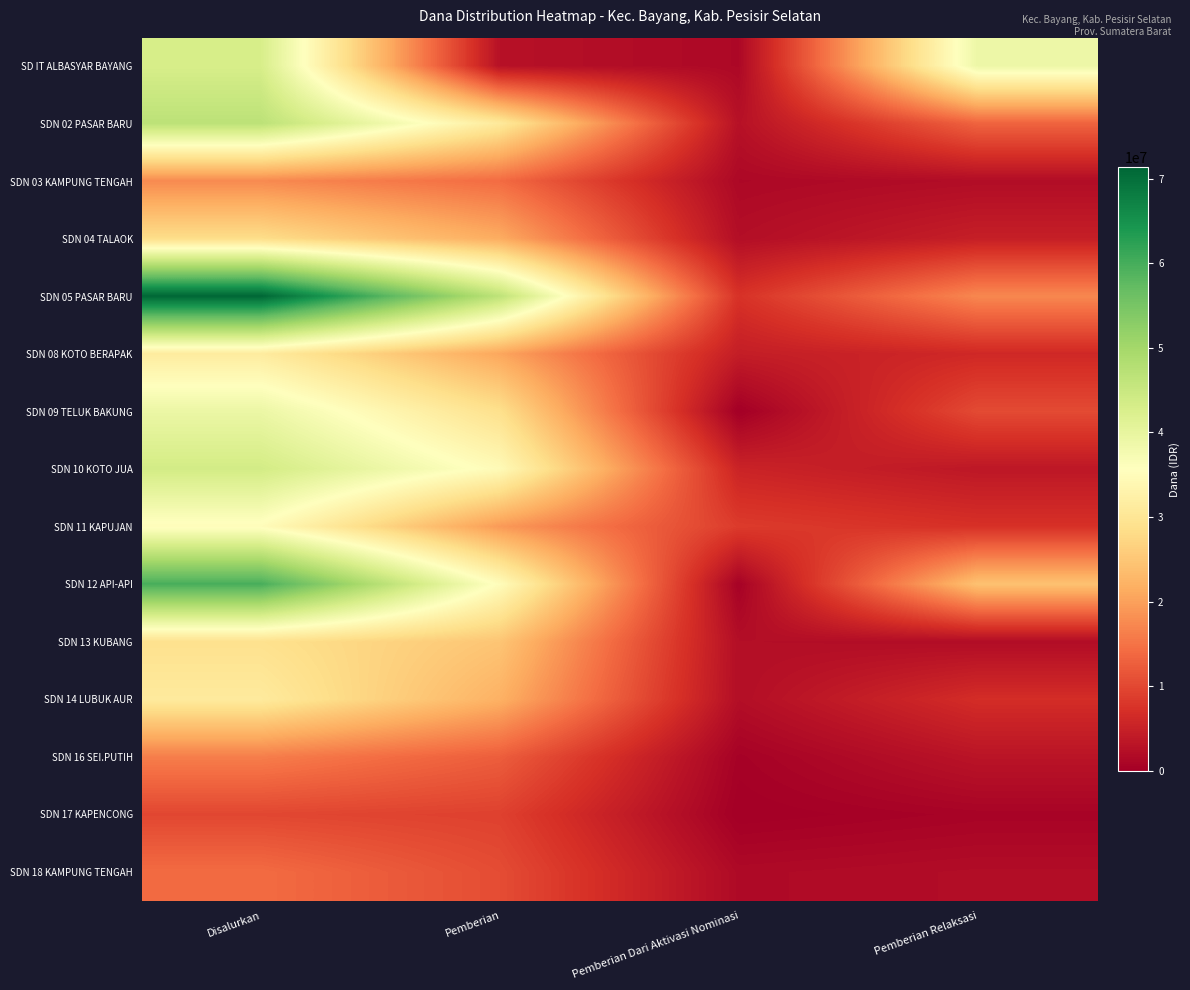

At how many categories does at least one series exceed 30110802?

3